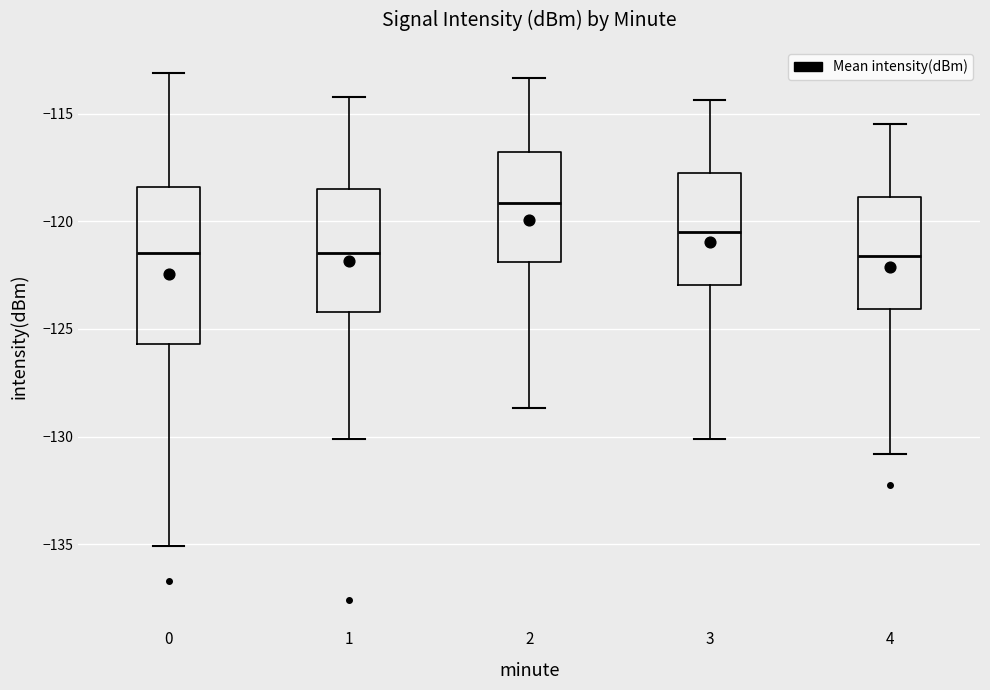

Comparing the boxes themselves (not the whiskers), which one is the tallest?

0